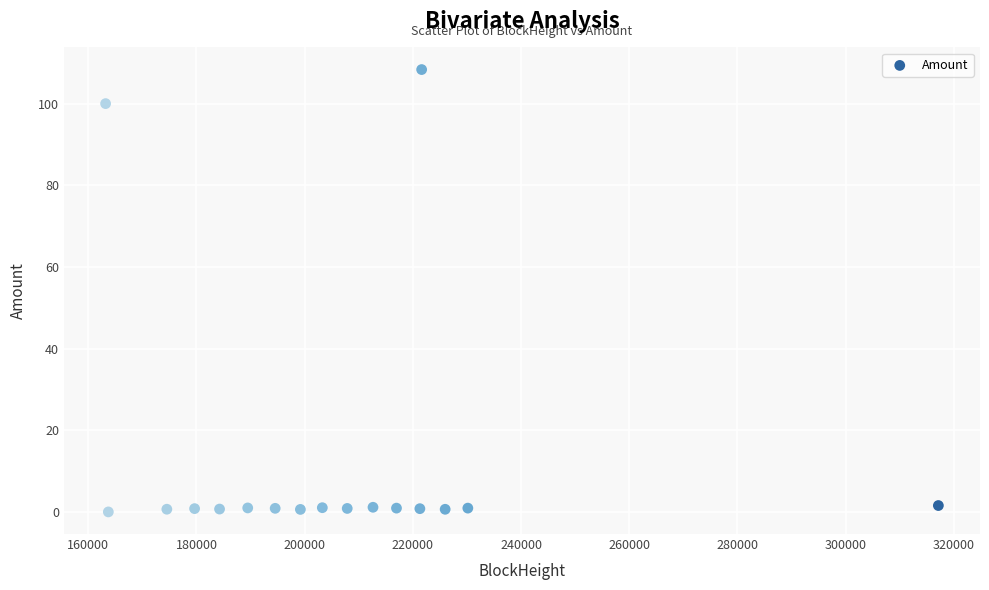

What Y value in the scatter plot is closest to 54?

100.0